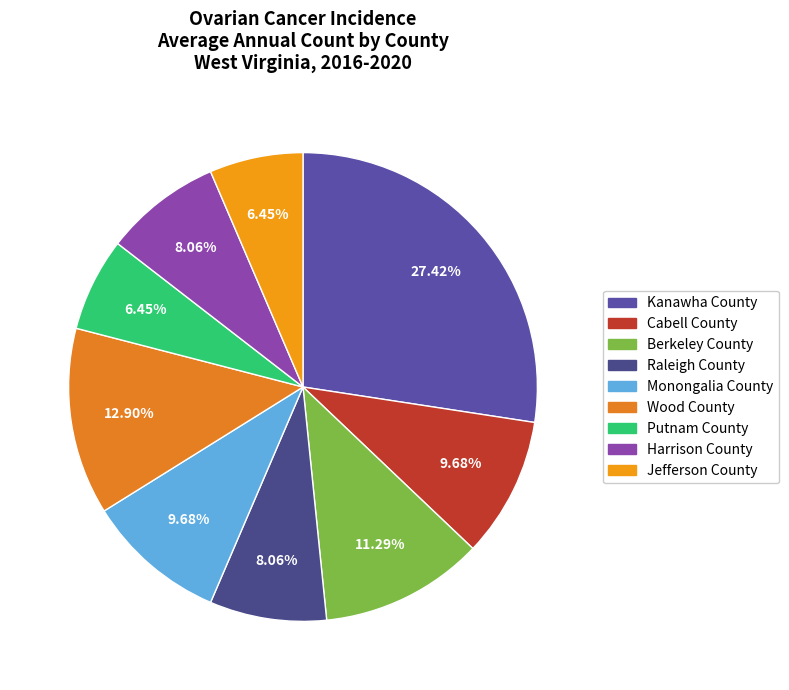

What percentage is the Monongalia County slice, to the nearest percent?

10%